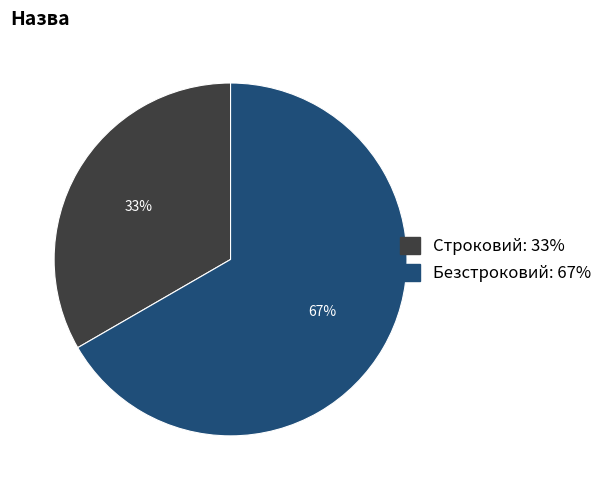

Do Строковий and Безстроковий together represent more than half of the pie?

Yes